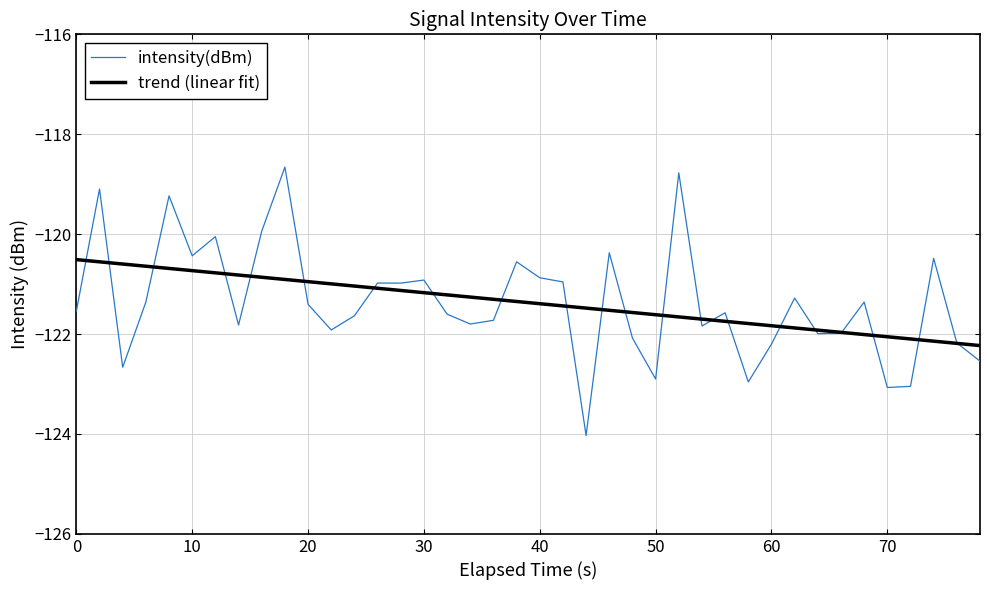

What is the maximum value for trend (linear fit)?

-120.5